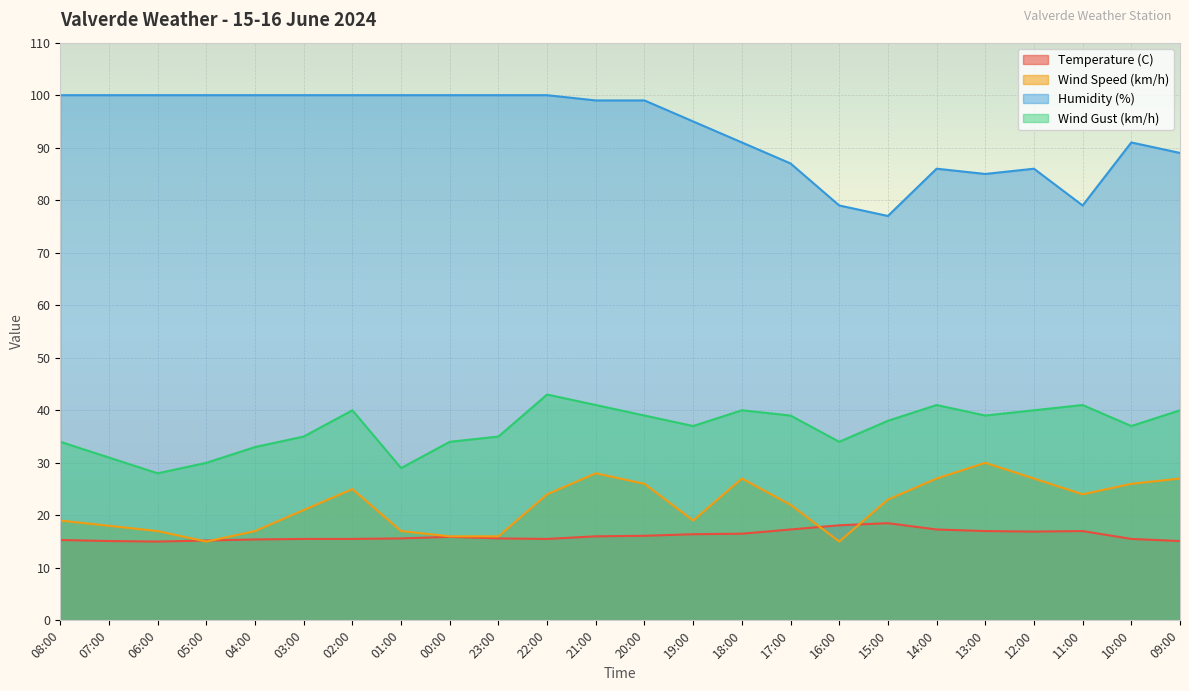

True or false: Temperature (C) has a value of 3.1 at 06:00.

False